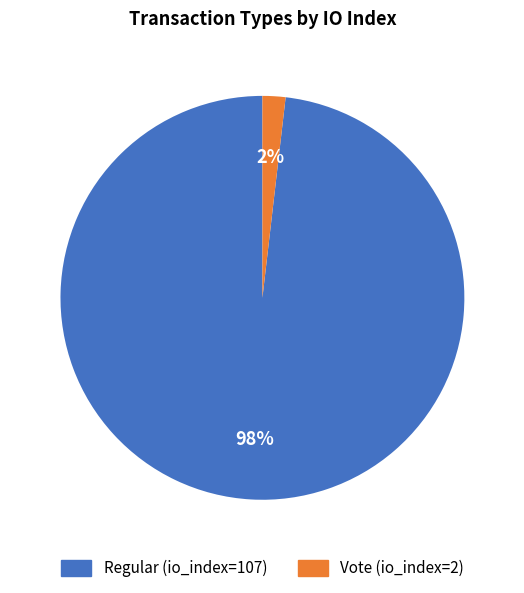

Does any single category account for the majority?

Yes